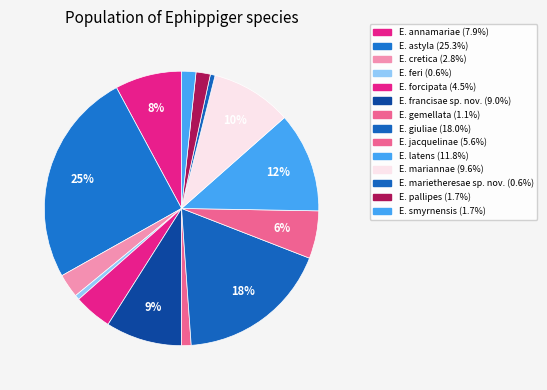

What is the largest slice in the pie chart?

E. astyla